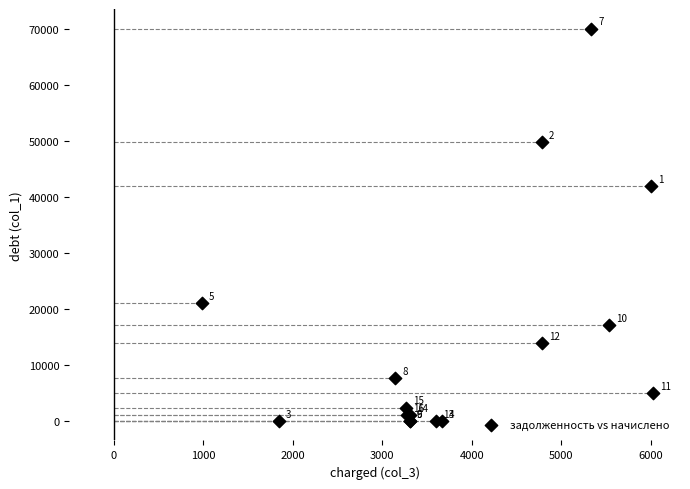

What Y value in the scatter plot is closest to 35011?

41889.3